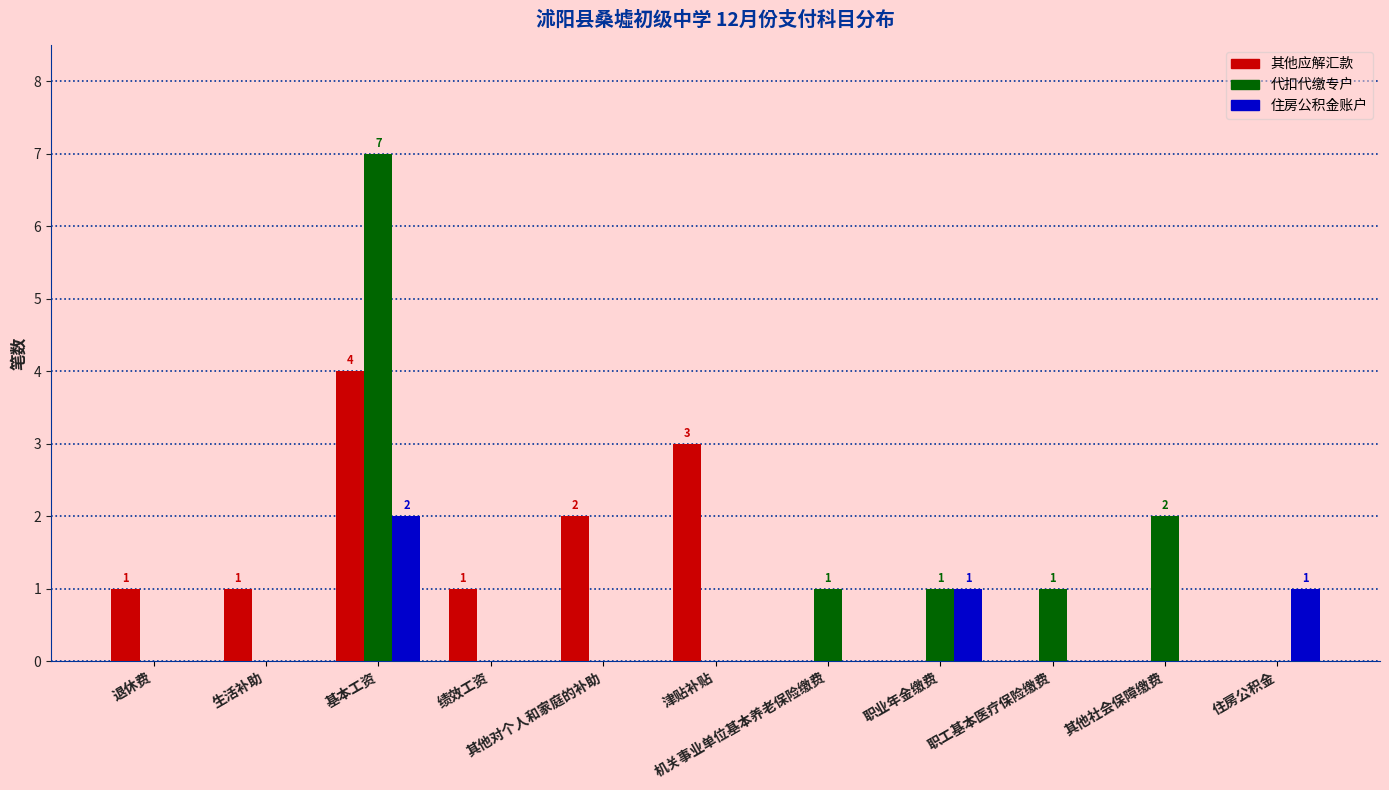

What is the value of the 住房公积金账户 bar at the 11th from the left?

1